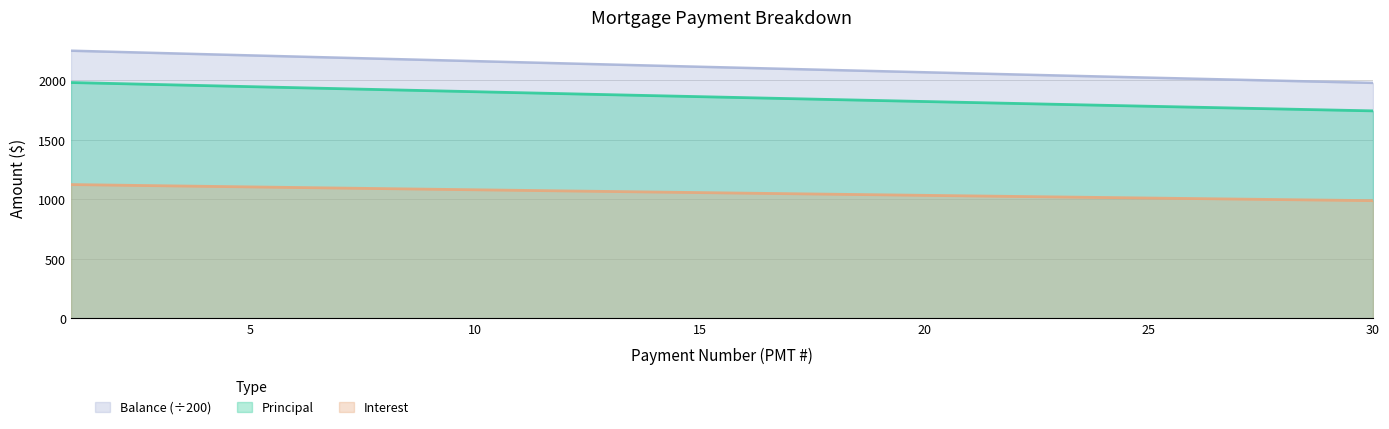

Does the chart display data point markers on the line(s)?

No